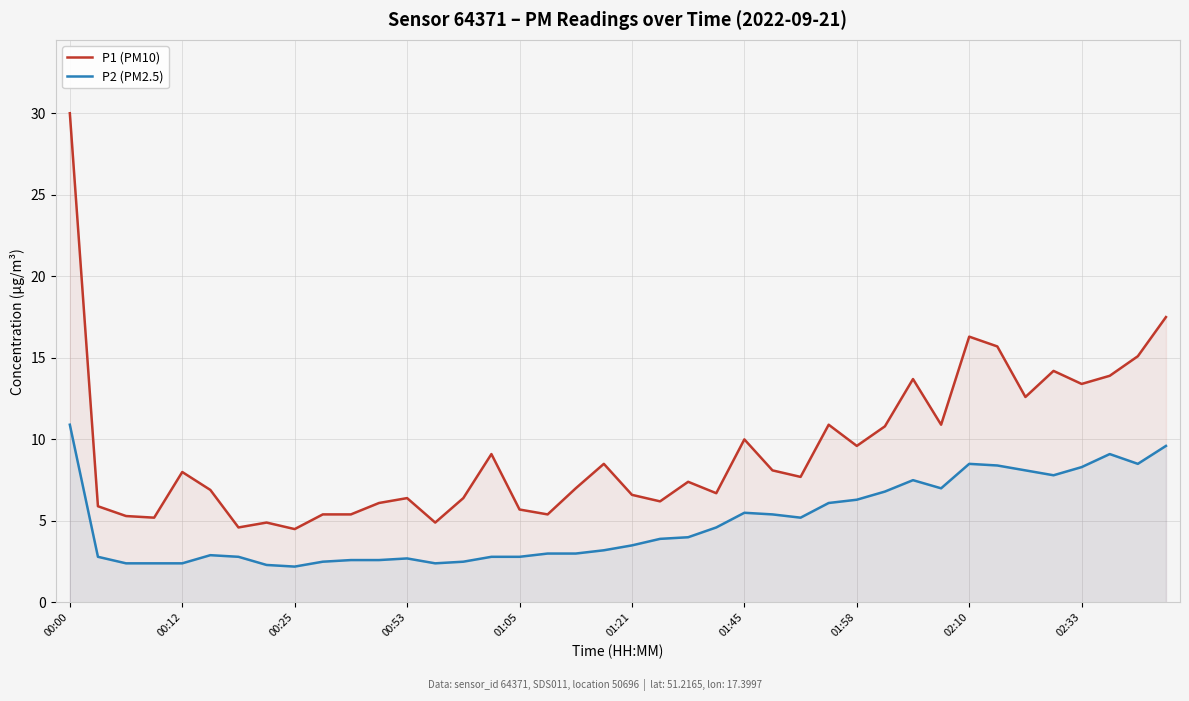

Rank the series by their maximum value, from highest to lowest.

P1 (PM10), P2 (PM2.5)